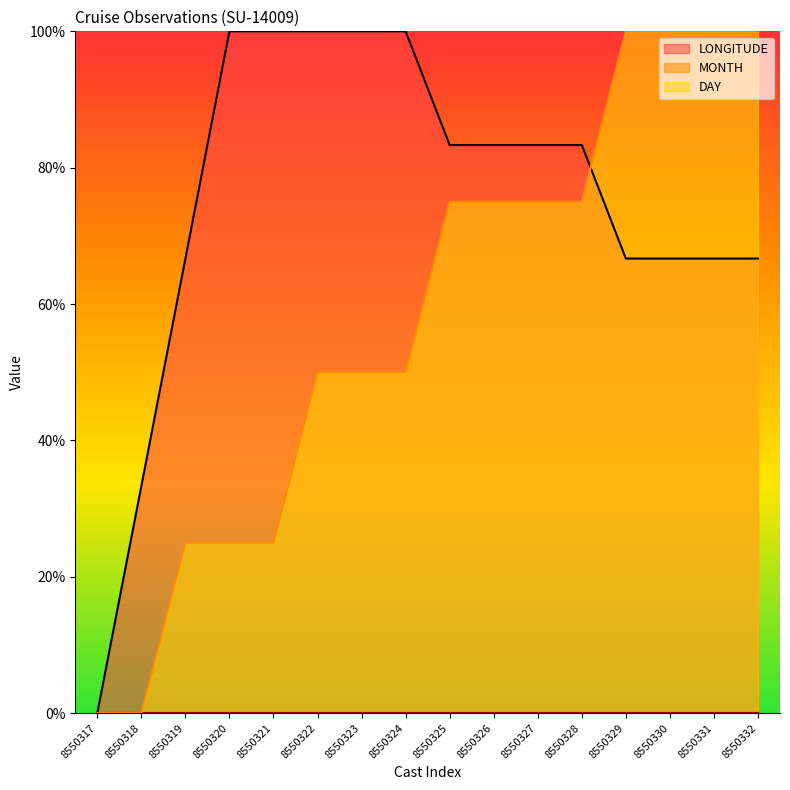

What is the total value across all series at 8550330?

166.7